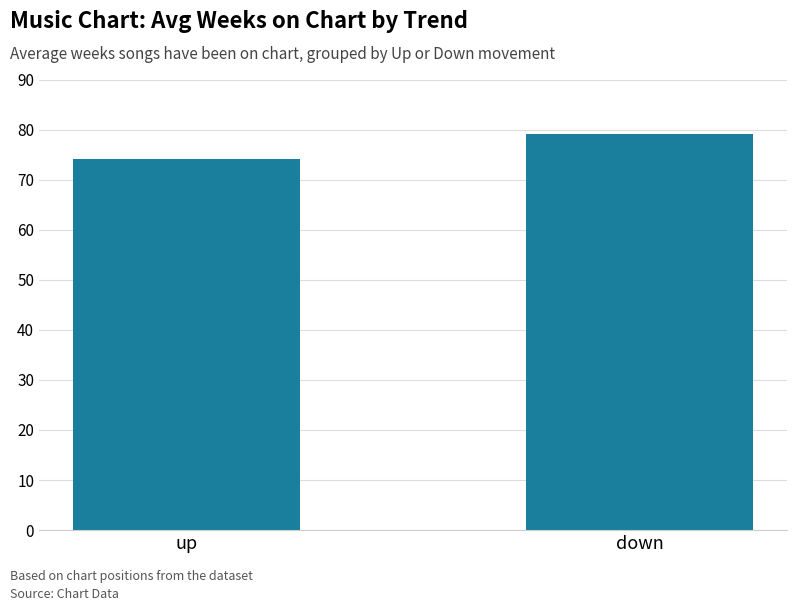

List the labels in order of value, largest first.

down, up